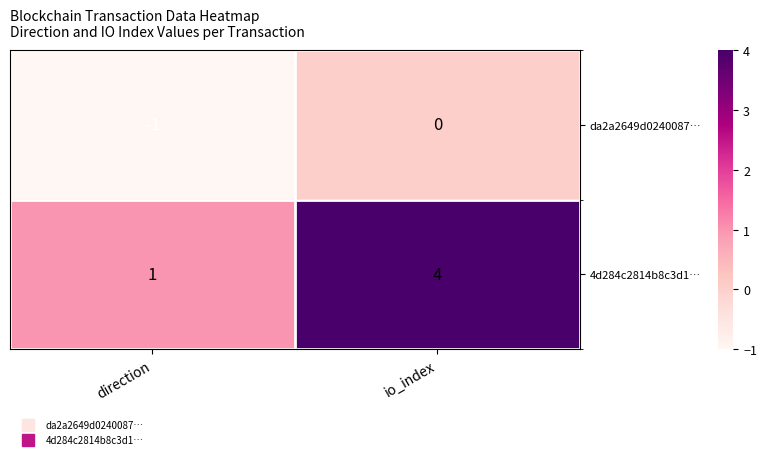

The 4d284c2814b8c3d1… series shows 6 at io_index. True or false?

False